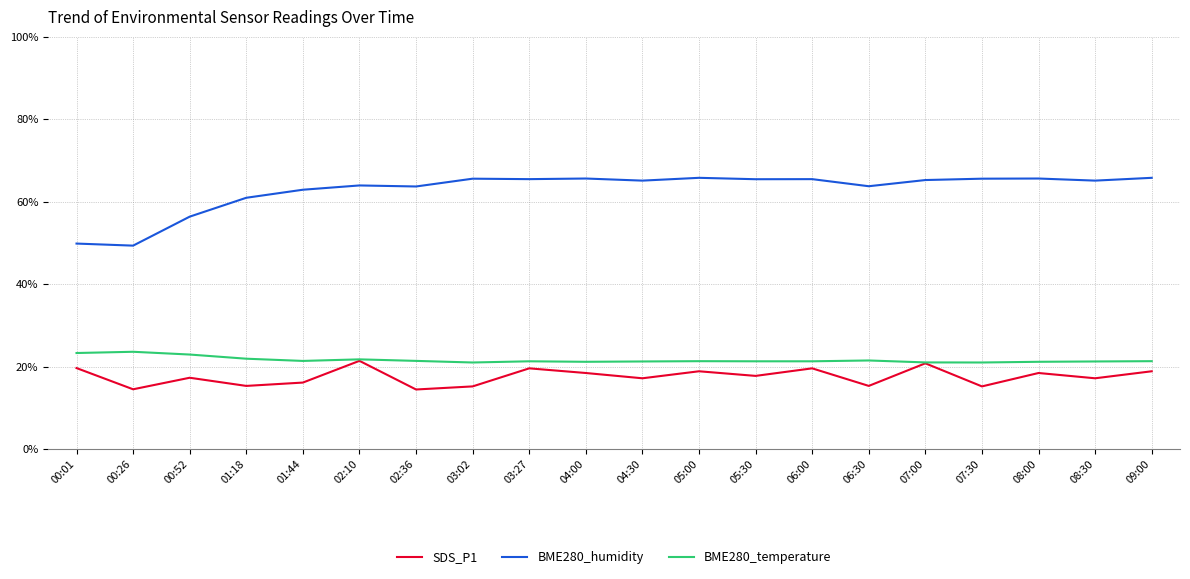

The BME280_humidity series shows 109.0 at 04:30. True or false?

False